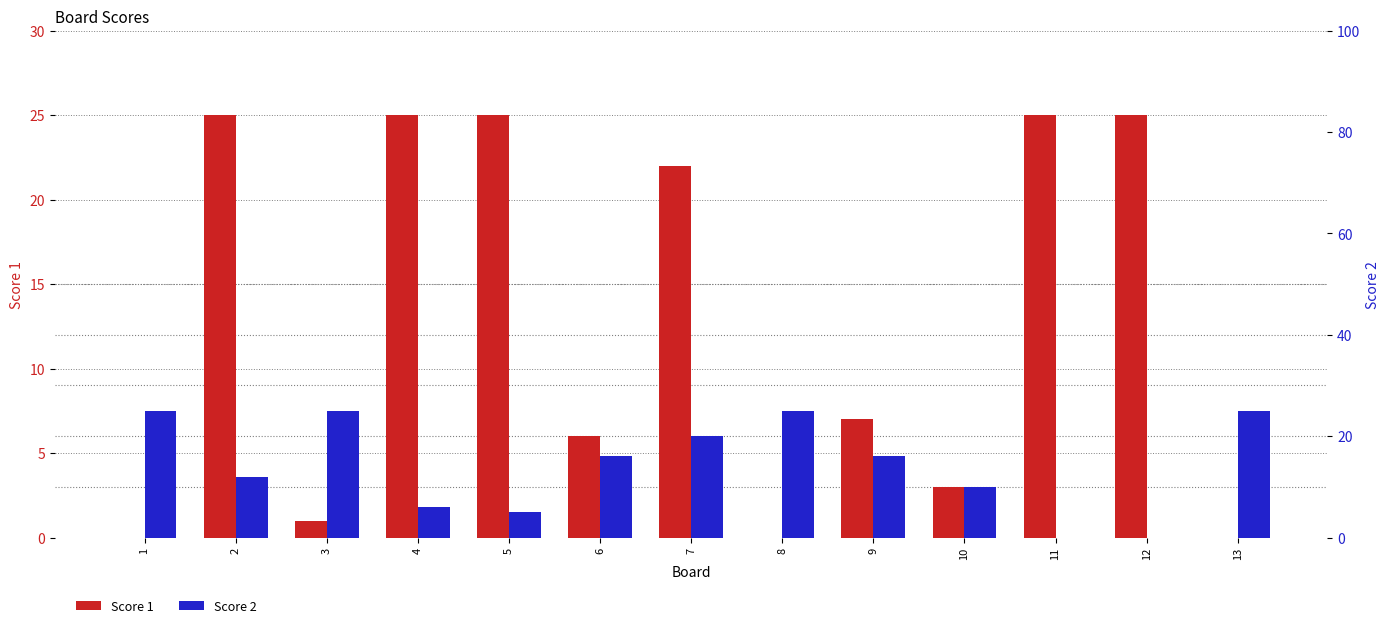

Reading left to right, list all the values displayed in this chart.

Score 1: 1=0	2=25	3=1	4=25	5=25	6=6	7=22	8=0	9=7	10=3	11=25	12=25	13=0
Score 2: 1=25	2=12	3=25	4=6	5=5	6=16	7=20	8=25	9=16	10=10	11=0	12=0	13=25